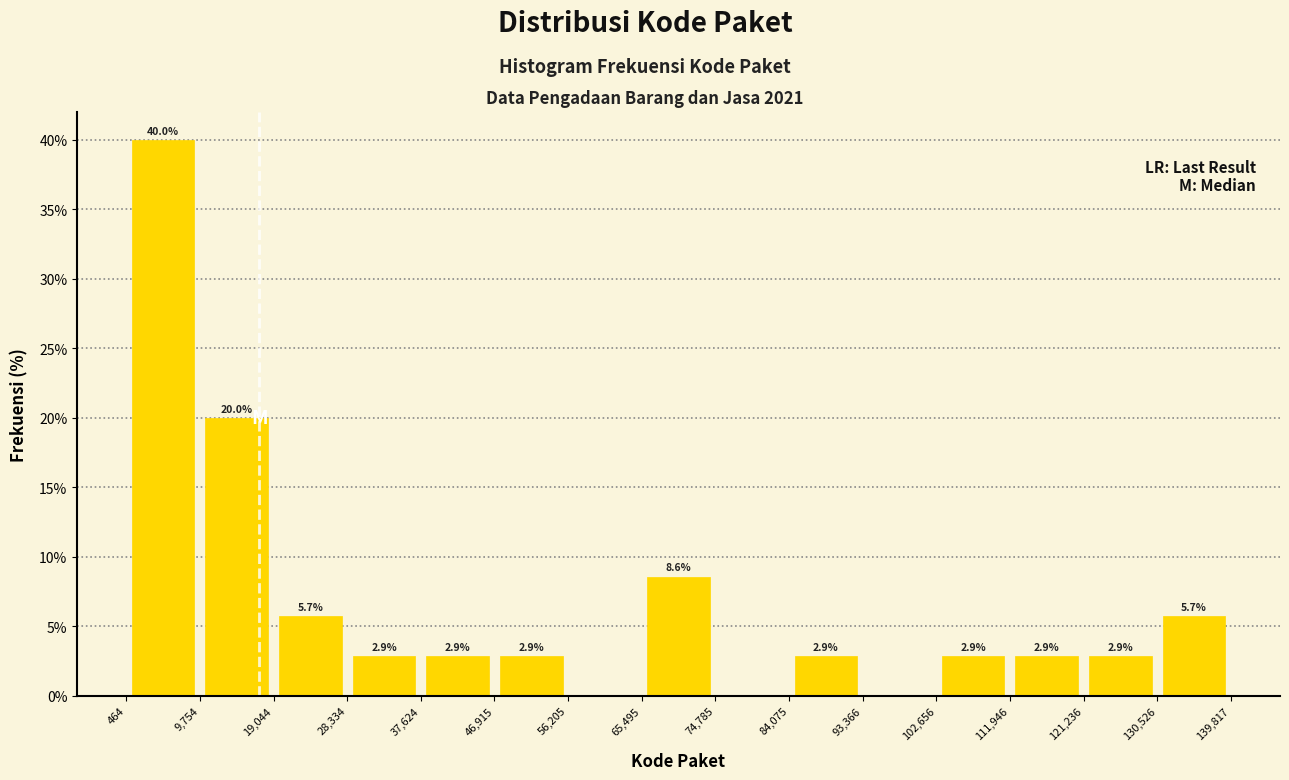

Over which range of the x-axis is the bar tallest?

464 to 9,754